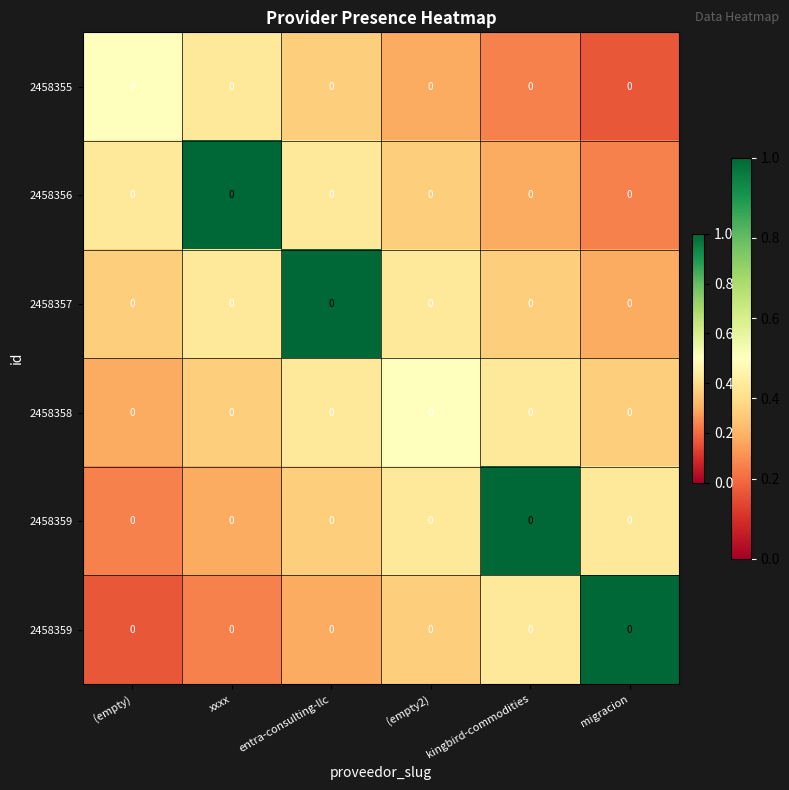

Which category has the lowest value across all series?

migracion